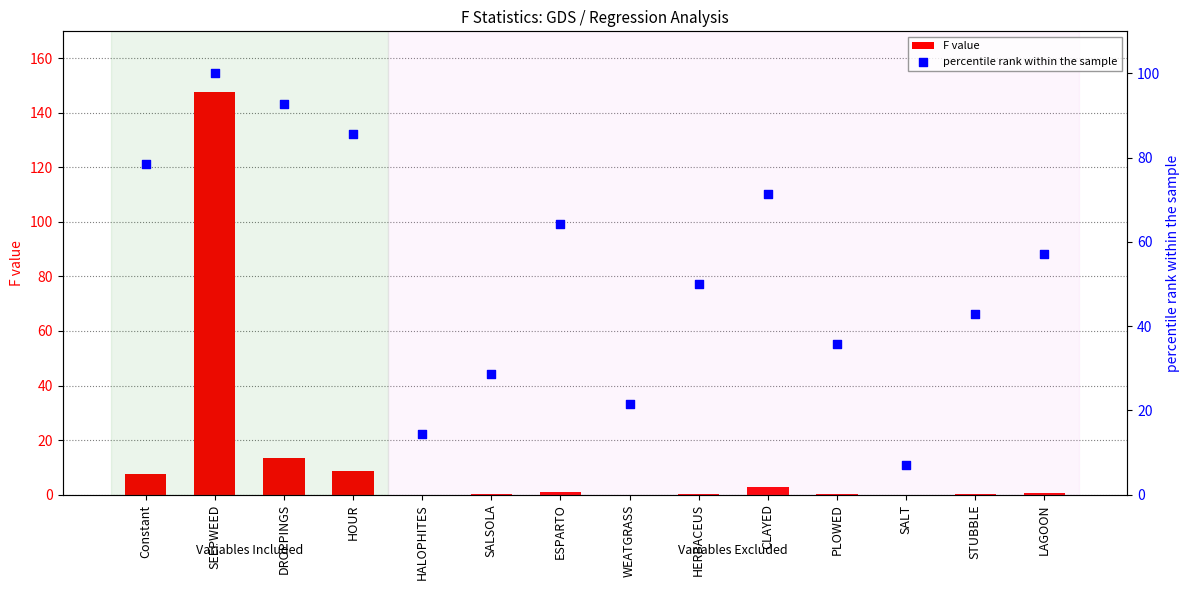

Which series has the largest total across all categories?

percentile rank within the sample